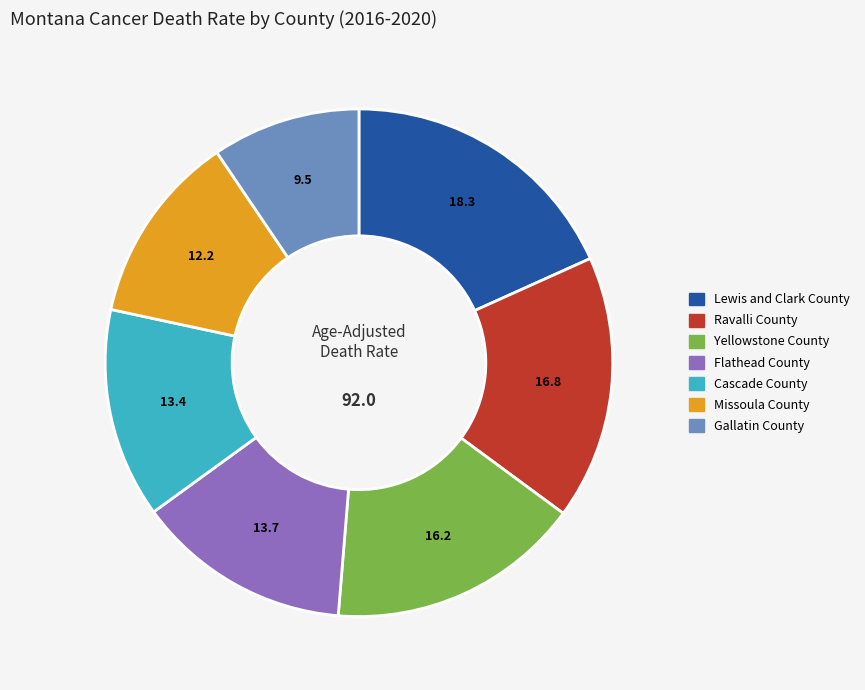

Between Missoula County and Lewis and Clark County, which is larger?

Lewis and Clark County